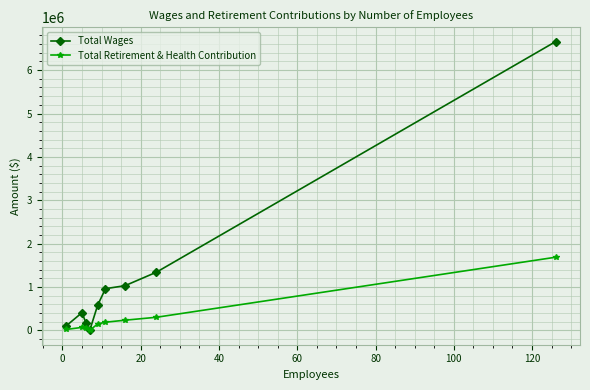

Which series has the largest range (max minus min)?

Total Wages